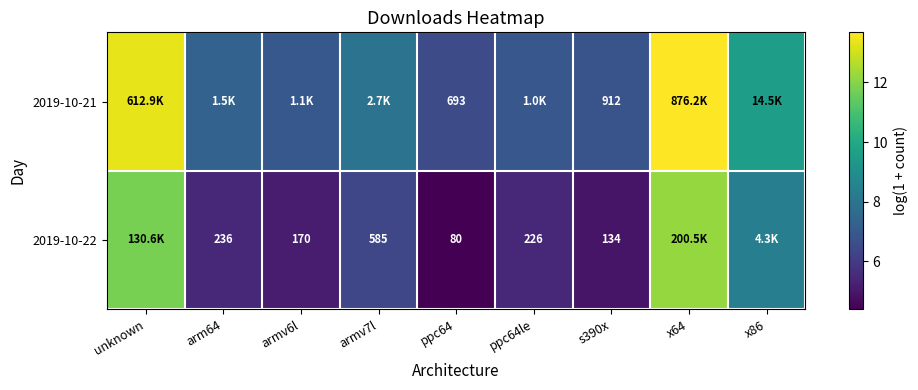

Count the number of data series in this chart.

2